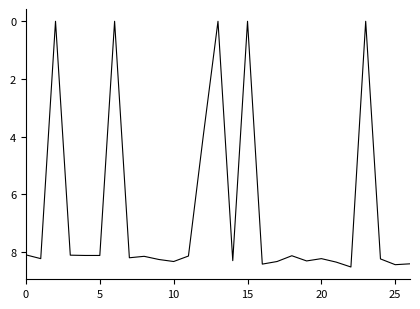

What is the greatest value displayed?

8.5